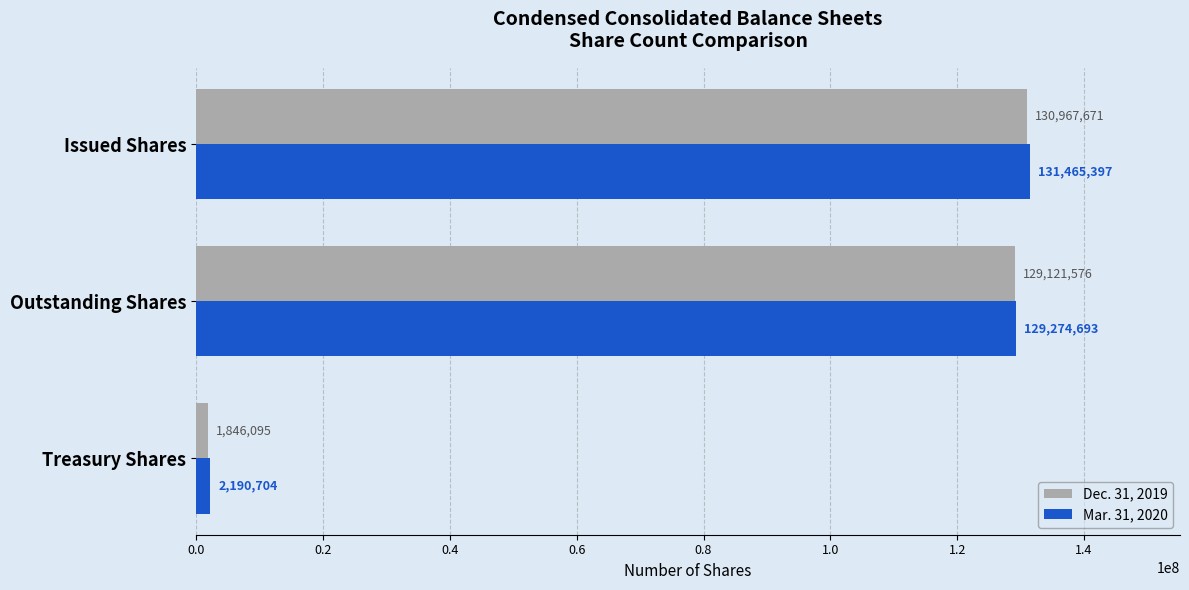

Count the number of data series in this chart.

2